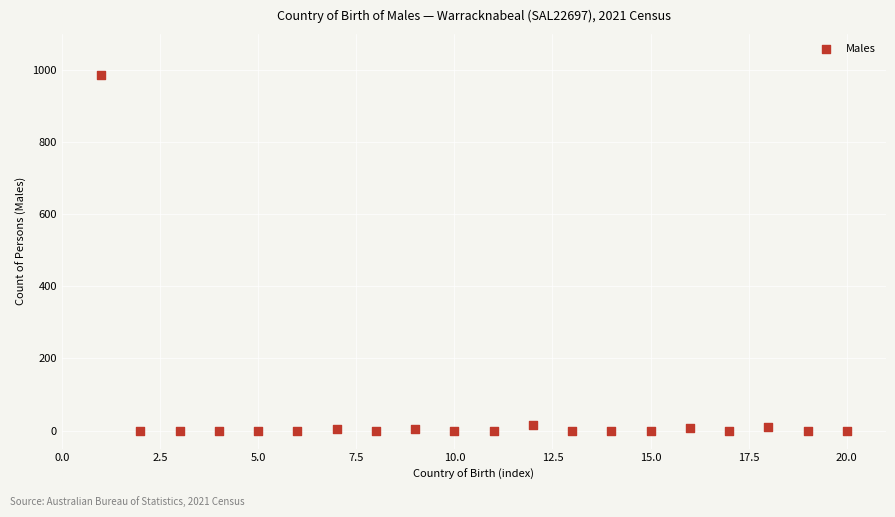

What is the range of Y values (max minus min)?

987